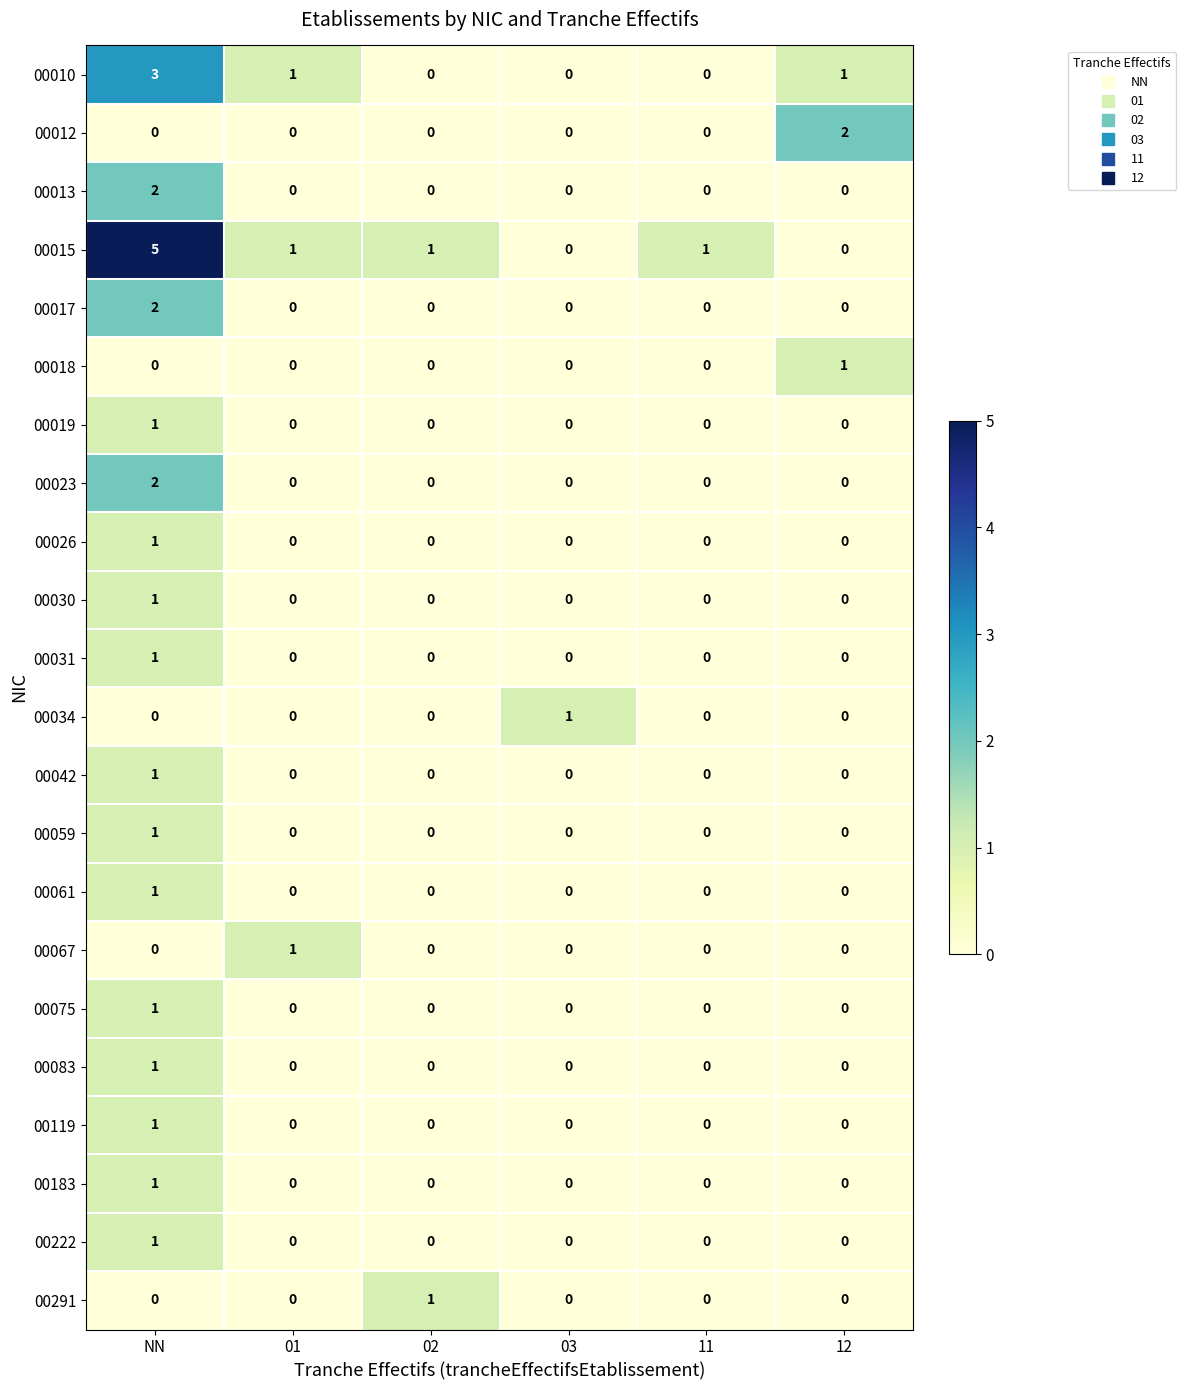

How many categories are shown in the chart?

6